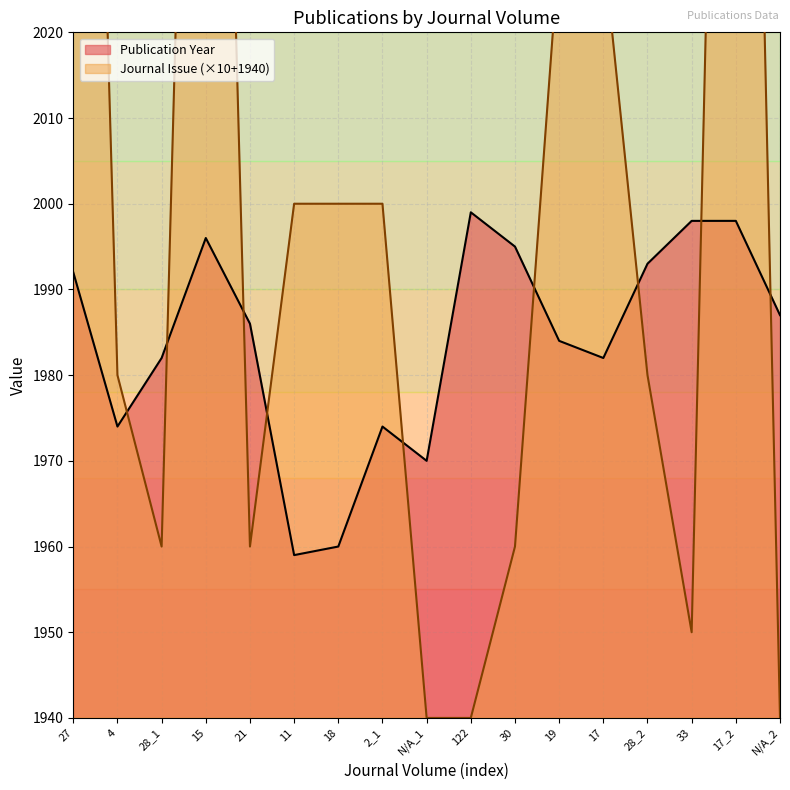

Reading left to right, extract all data points from this chart.

Publication Year: 1992	1974	1982	1996	1986	1959	1960	1974	1970	1999	1995	1984	1982	1993	1998	1998	1987
Journal Issue: 2160	1980	1960	2150	1960	2000	2000	2000	1940	1940	1960	2030	2030	1980	1950	2170	1940